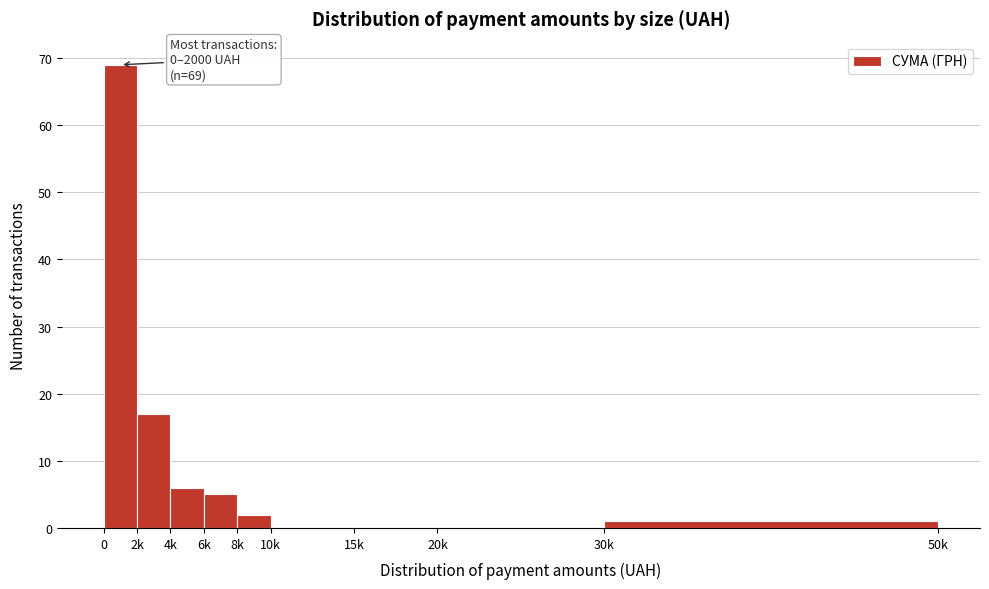

Reading left to right, extract all data points from this chart.

0=69	2k=17	4k=6	6k=5	8k=2	10k=0	15k=0	20k=0	30k=1